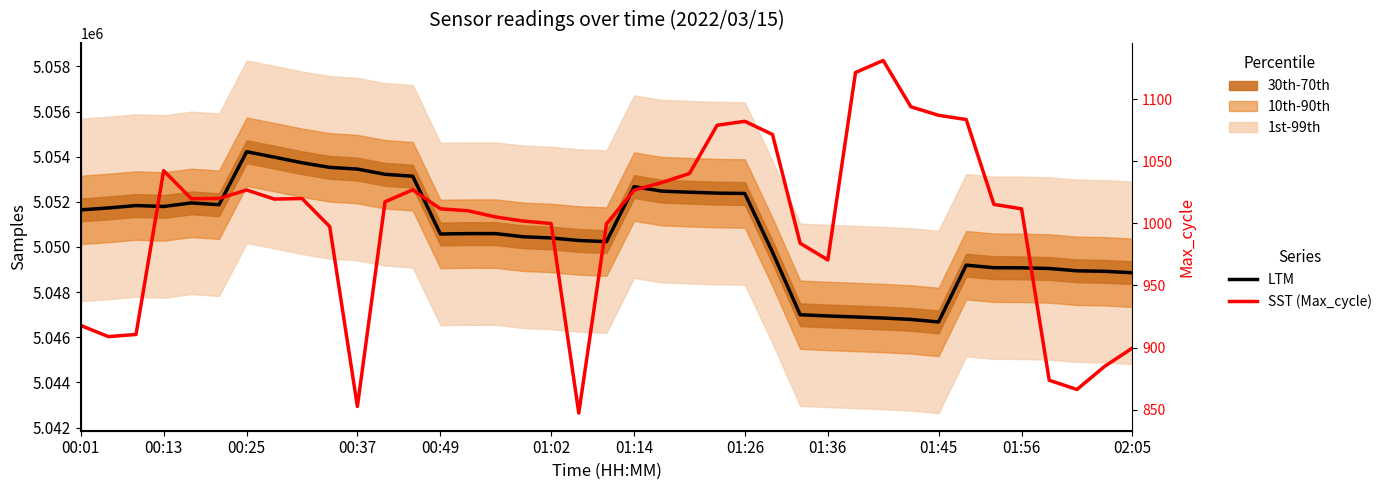

True or false: LTM (Samples) has more than 2 points higher than both neighbors.

True